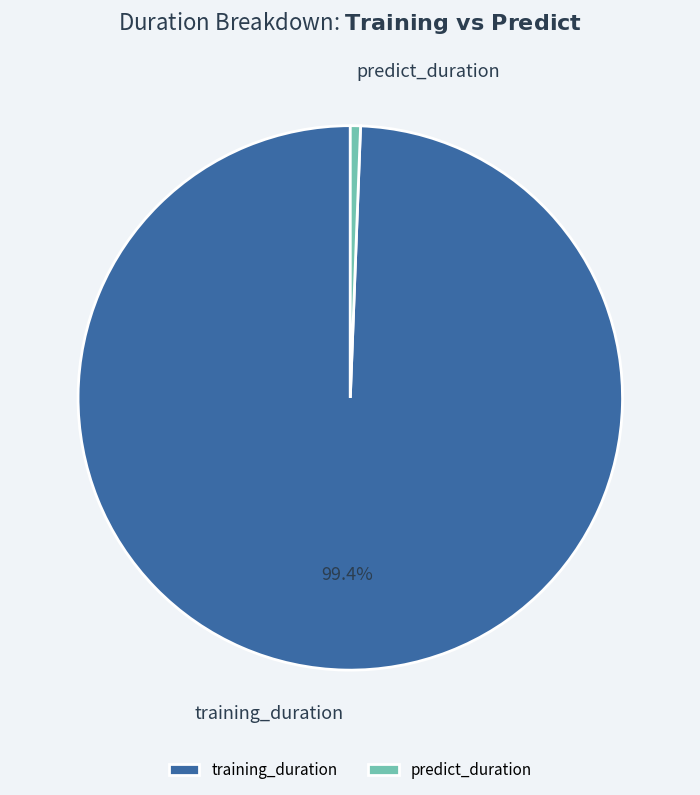

To the nearest percent, what portion does training_duration represent?

99%